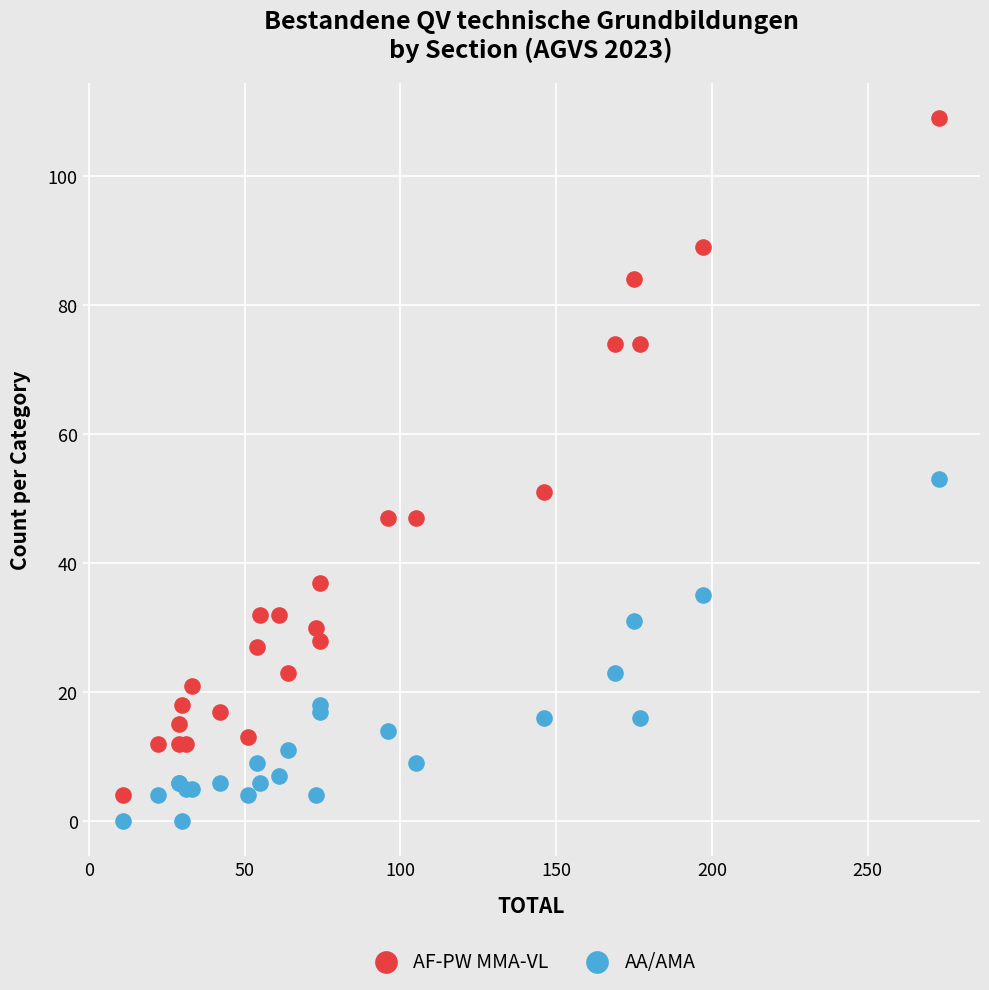

Which series reaches the maximum Y coordinate?

AF-PW MMA-VL